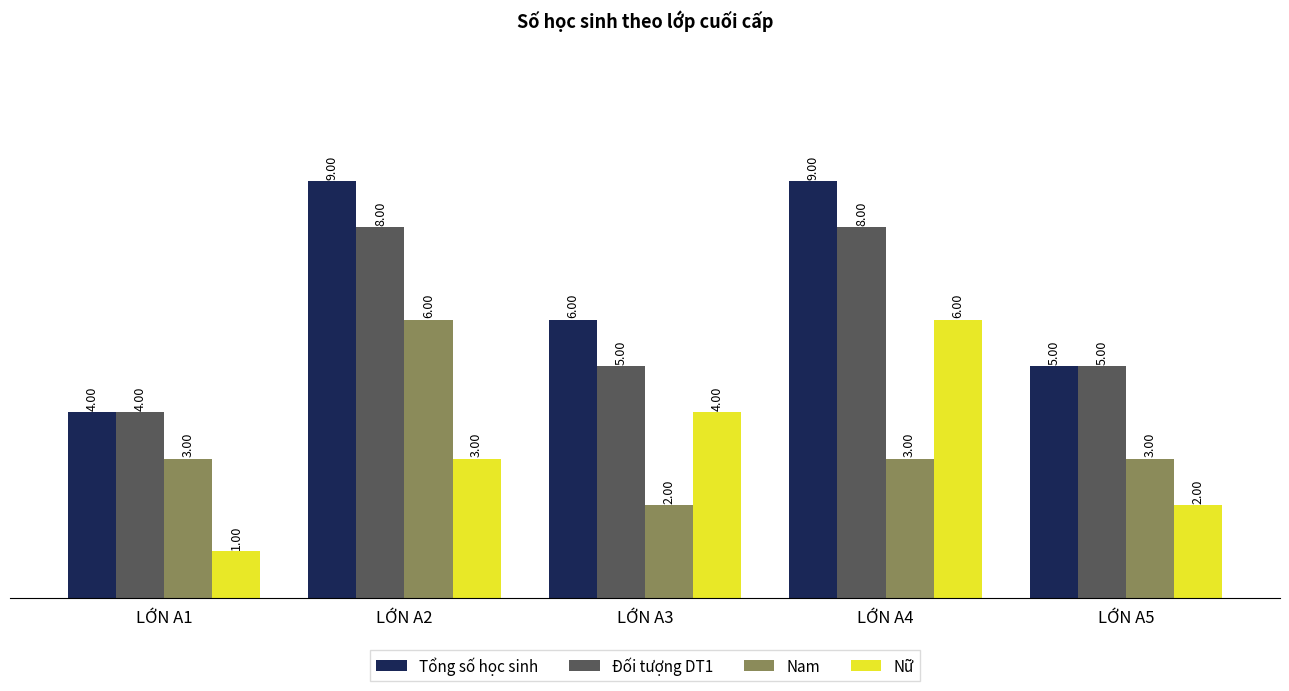

What is the spread (max minus min) of values at LỚN A3?

4